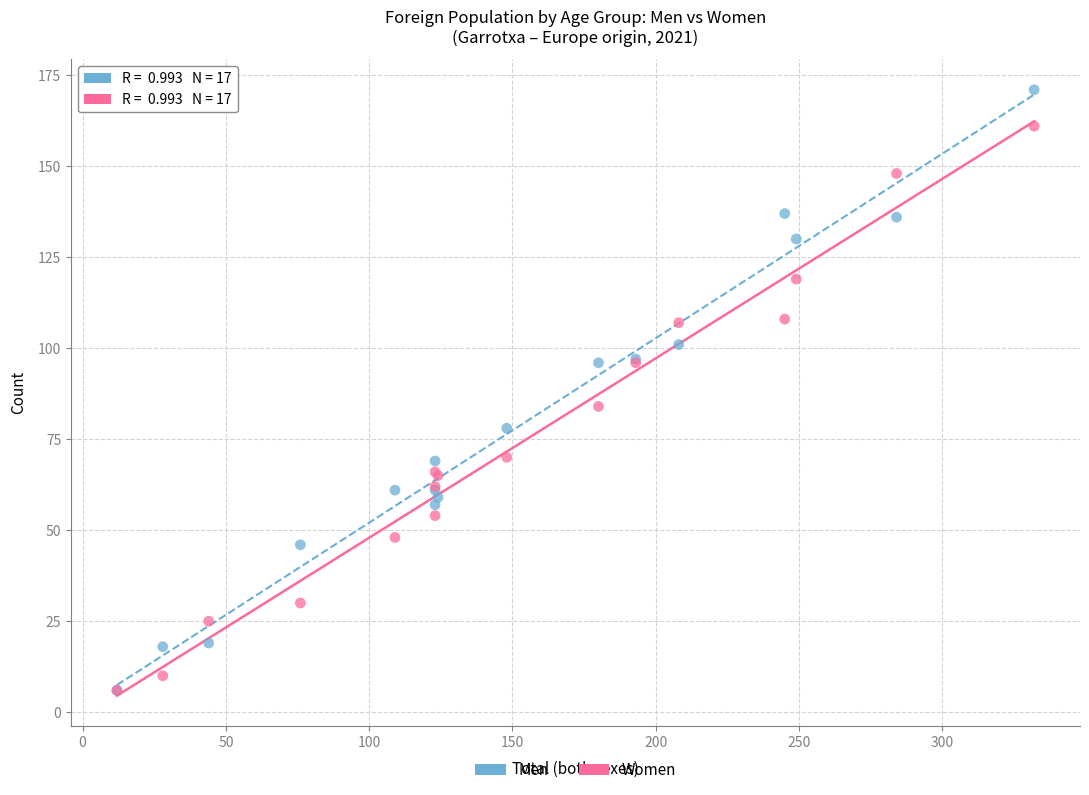

Across all series, what Y value is closest to 88?

84